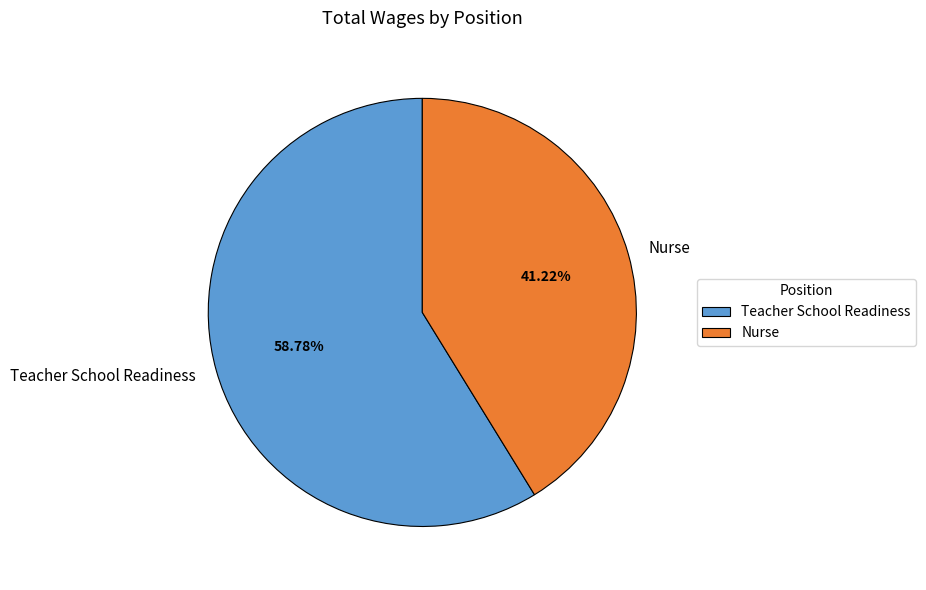

Do Teacher School Readiness and Nurse together represent more than half of the pie?

Yes